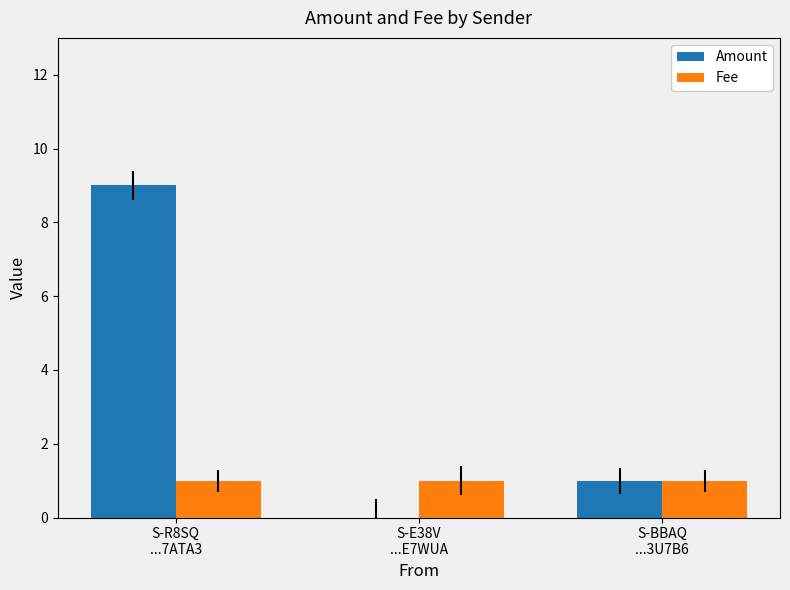

How many groups of bars are there?

3